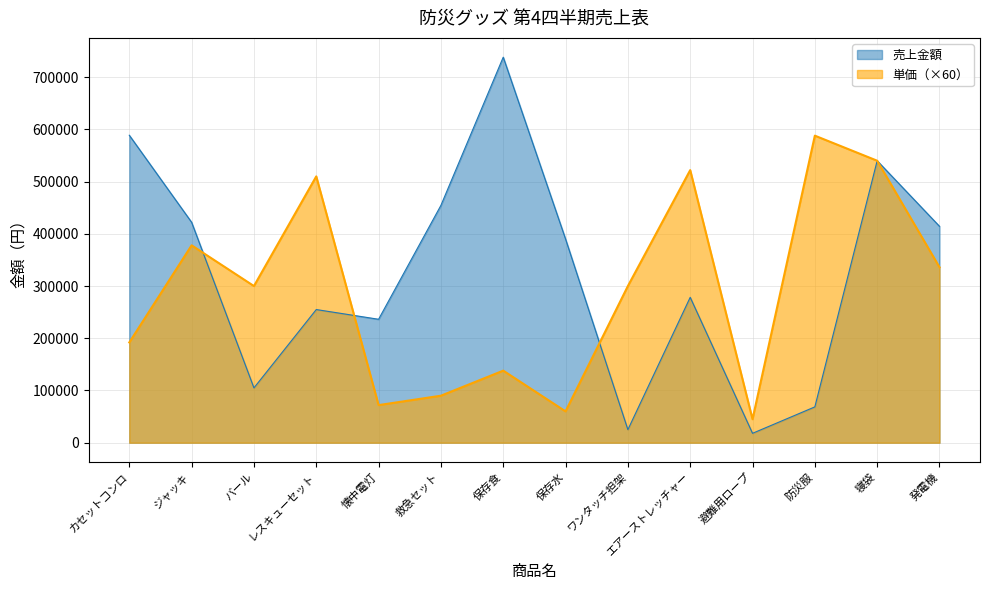

Which series ends up on top after the final intersection of 売上金額 and 単価?

単価